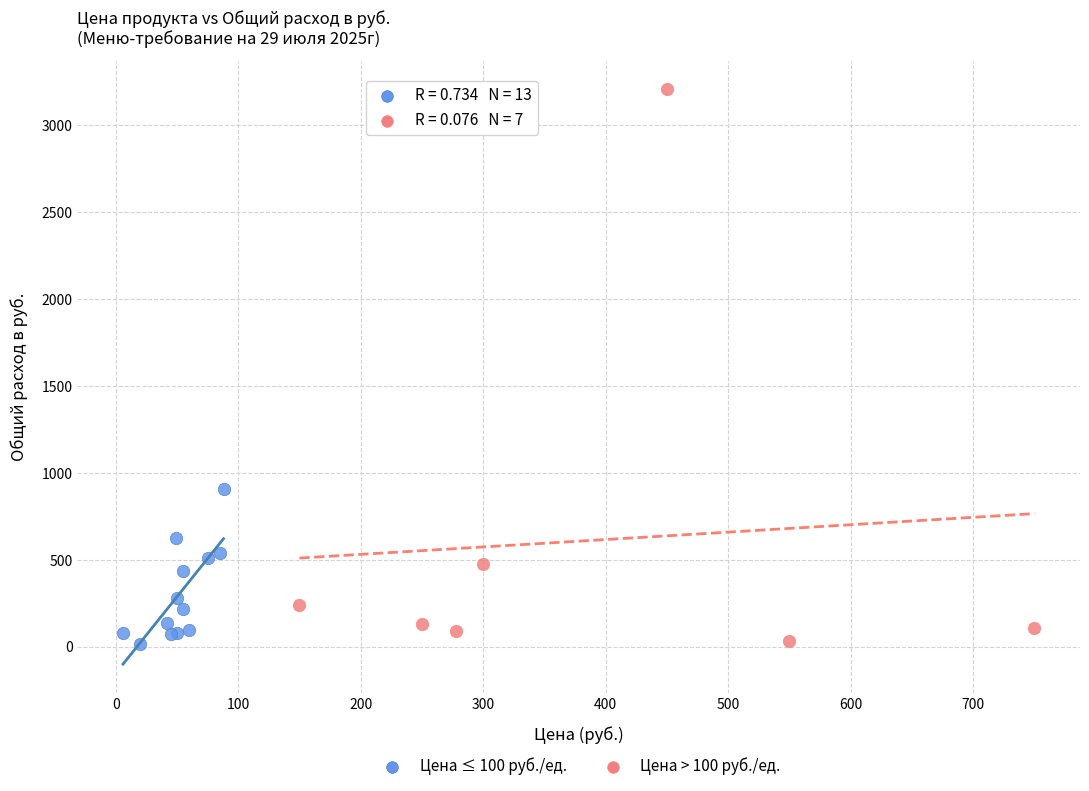

What are all the series names shown in the legend?

Цена ≤ 100 руб./ед., Цена > 100 руб./ед.